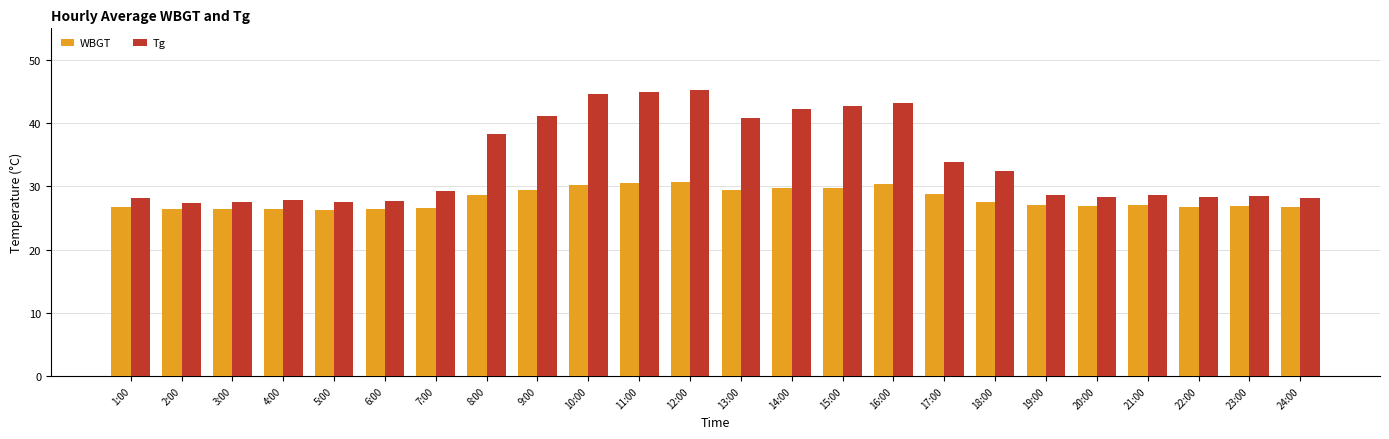

What is the total value across all series at 5:00?

53.9